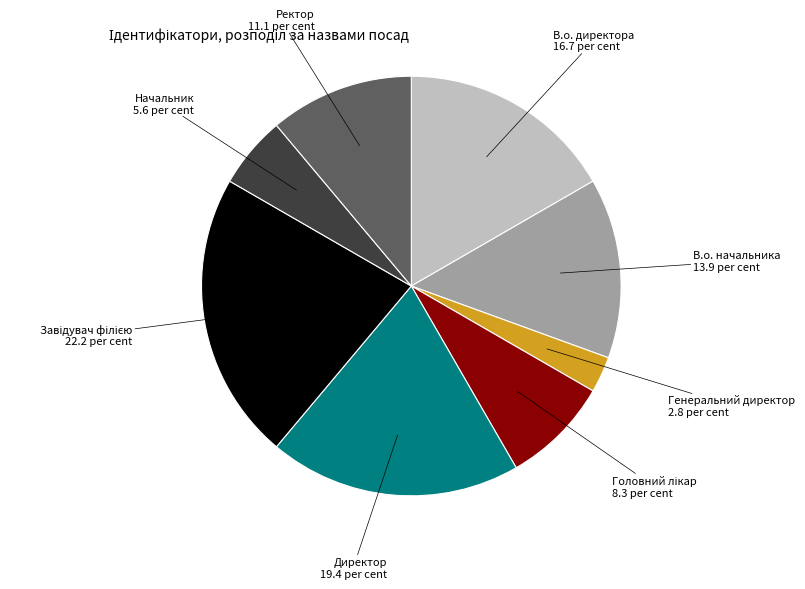

Is it true that Генеральний директор is 13% of the pie?

False